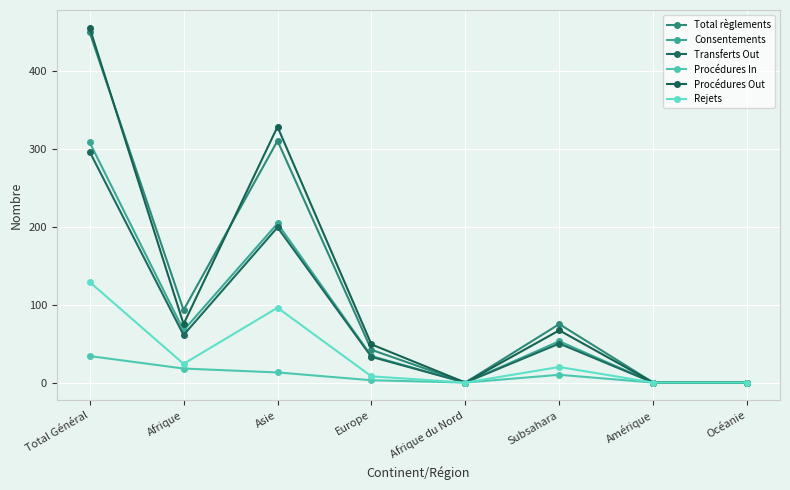

At which label does Consentements reach its minimum?

Afrique du Nord